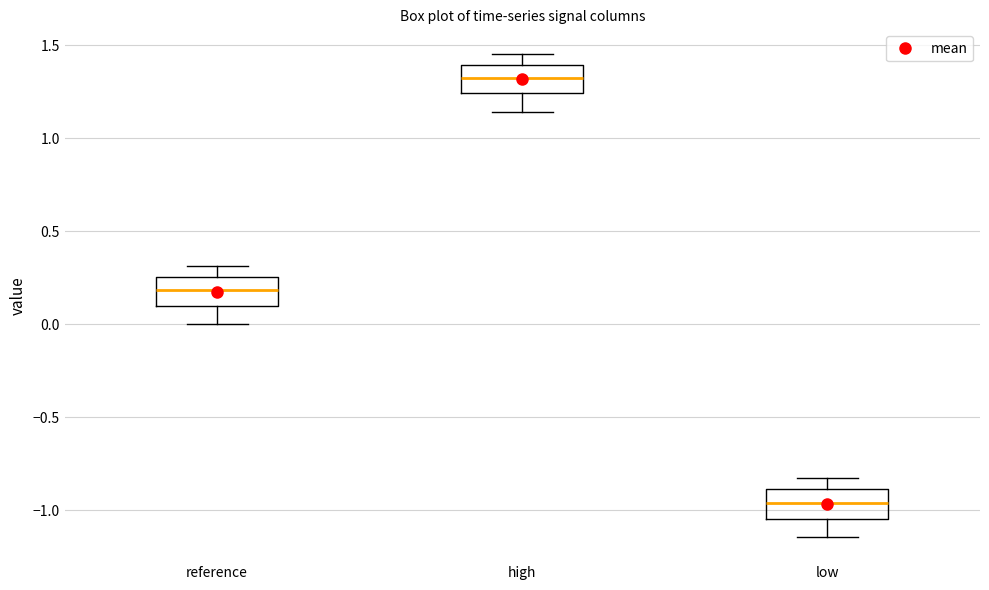

Where does the median line of the box for high sit on the y-axis? The values are not printed on the chart, so give them approximately, as read against the axis.

1.30